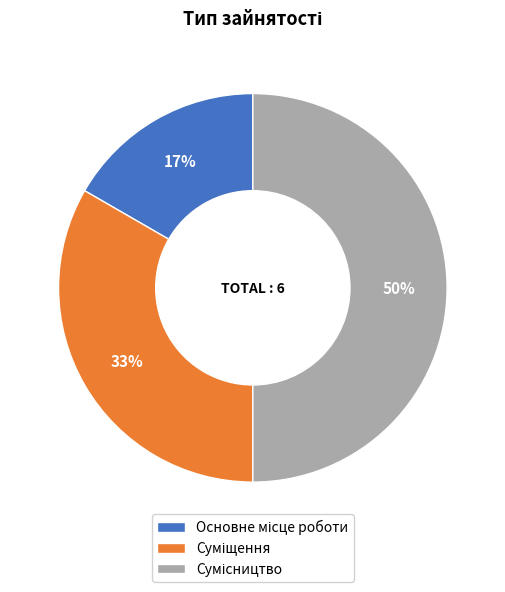

To the nearest percent, what is the difference between the largest and smallest slice percentages?

33%